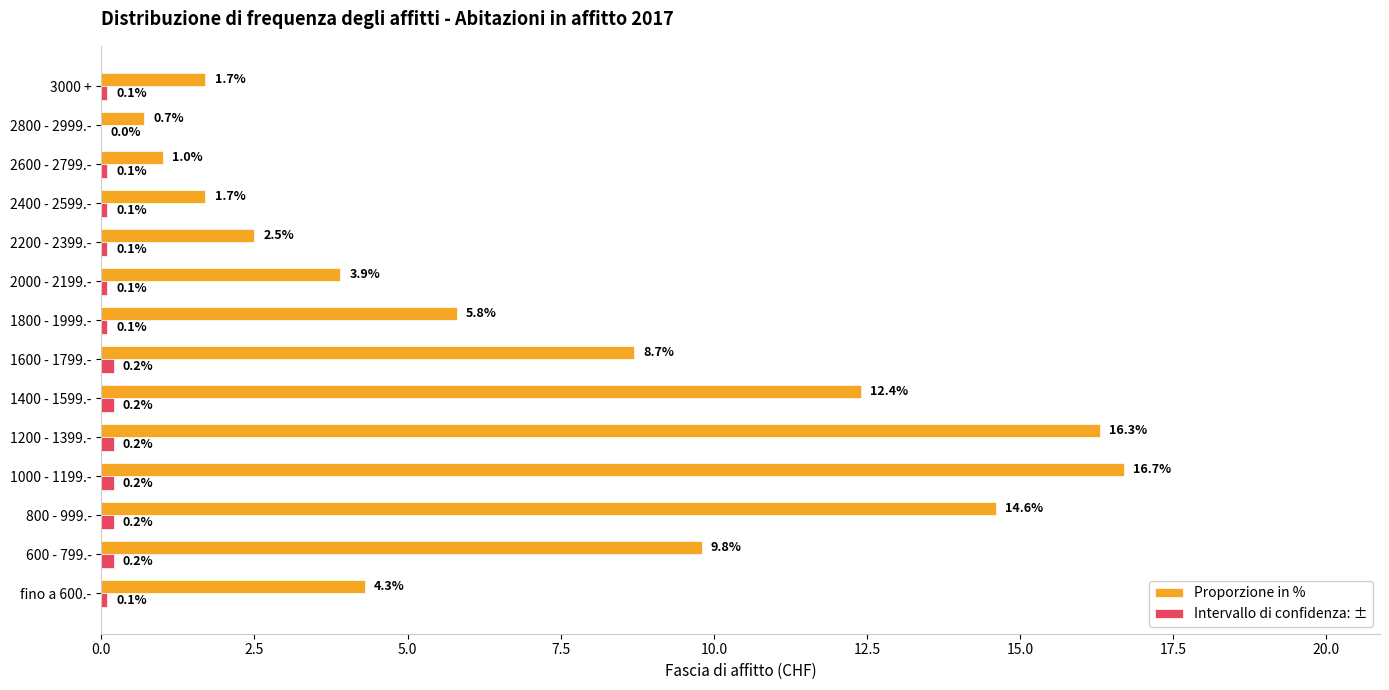

Which series has the largest total across all categories?

Proporzione in %